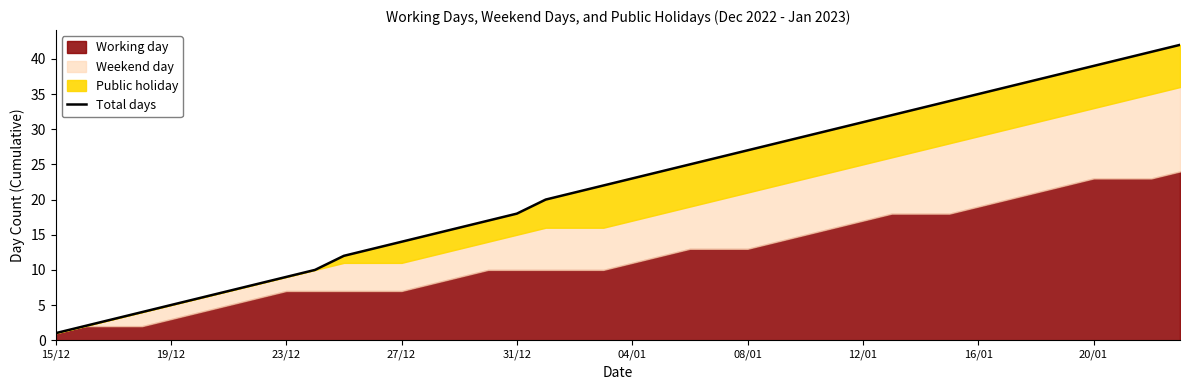

The chart shows a value of 21 at 14. True or false?

False